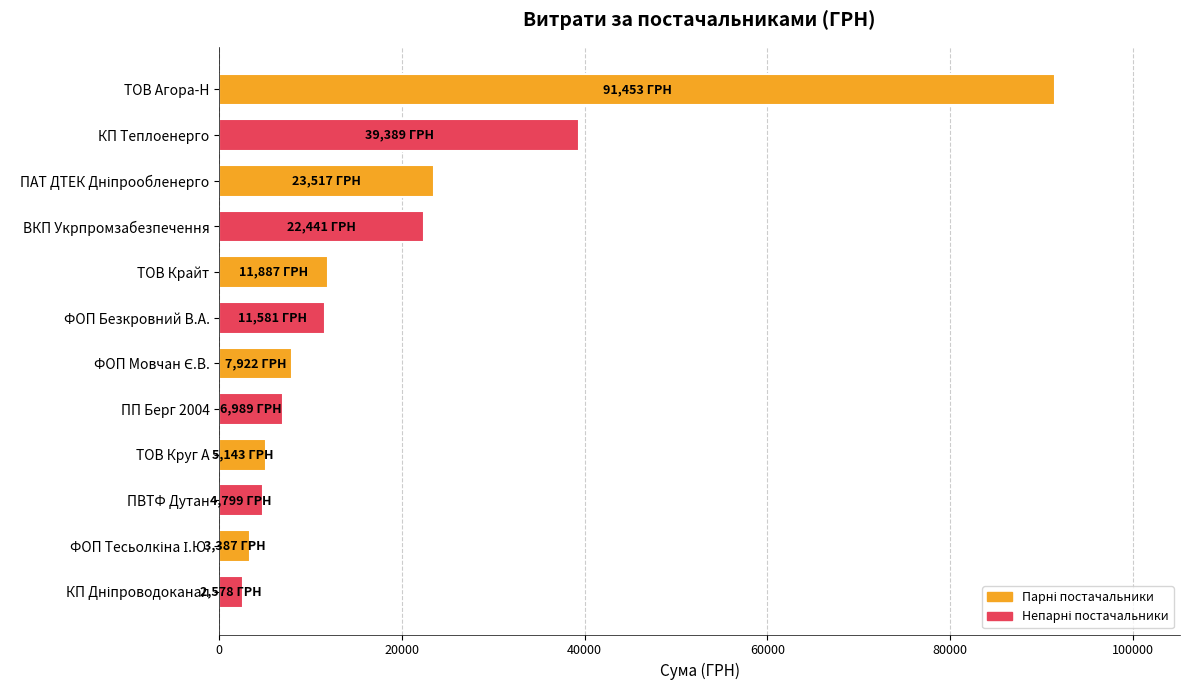

Is it true that the value at ТОВ Агора-Н is 42120.5?

False